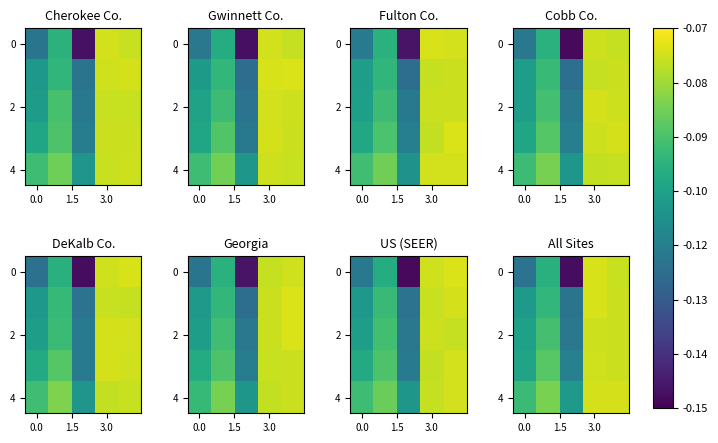

The 0 series shows -0.2 at 0.0. True or false?

False